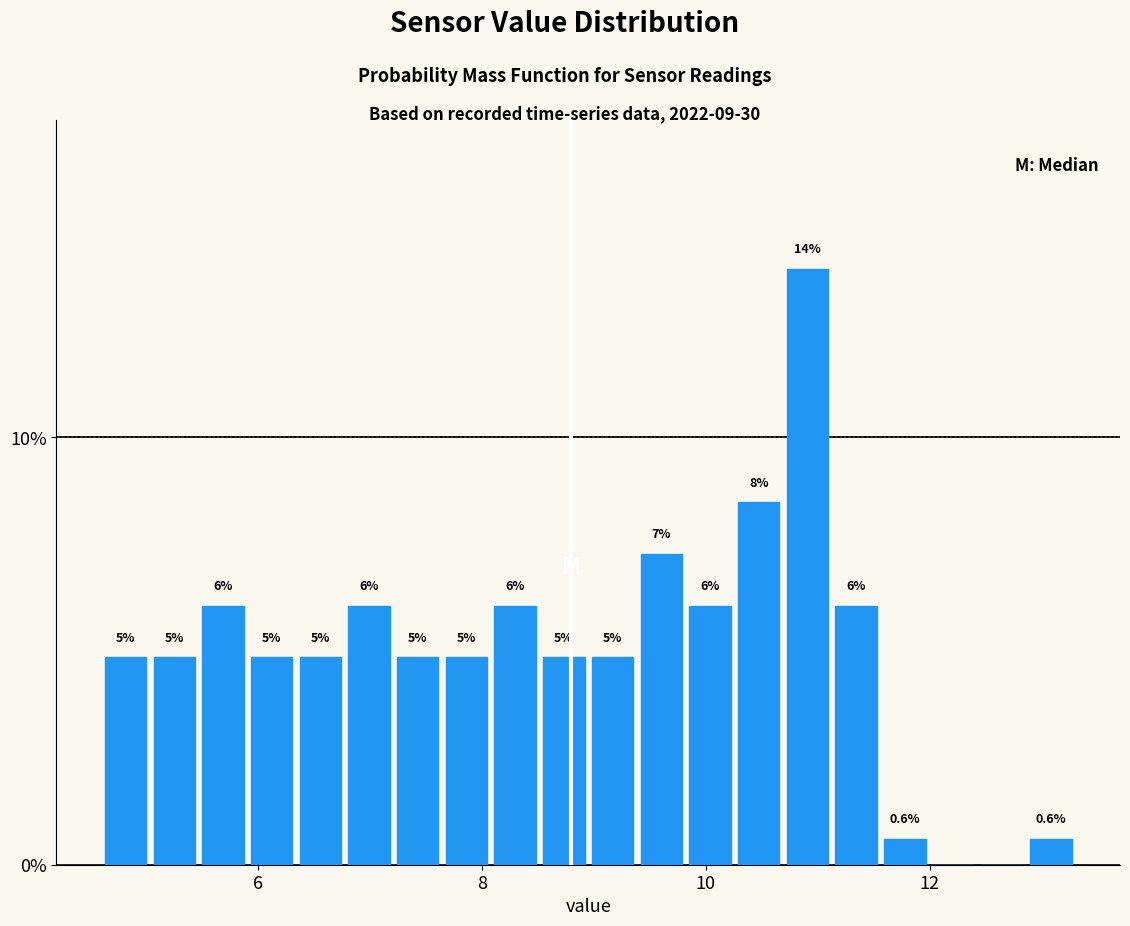

Around what value on the x-axis is the tallest bar? Give the approximate position of its centre, as read against the axis.

11.0